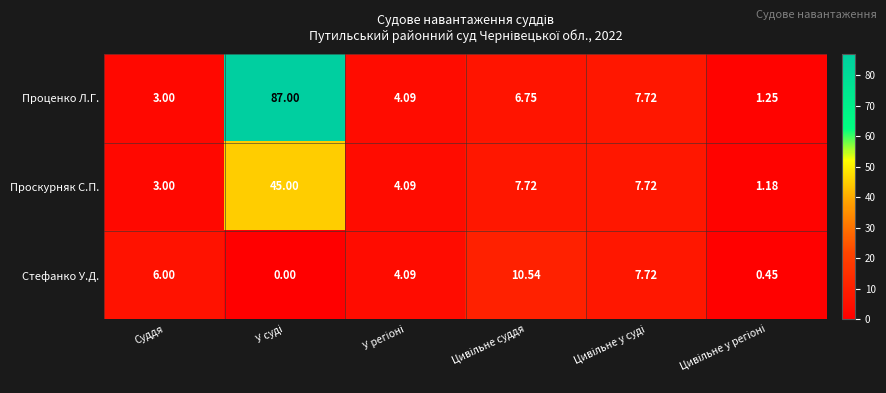

Rank the series by their maximum value, from highest to lowest.

Проценко Л.Г., Проскурняк С.П., Стефанко У.Д.